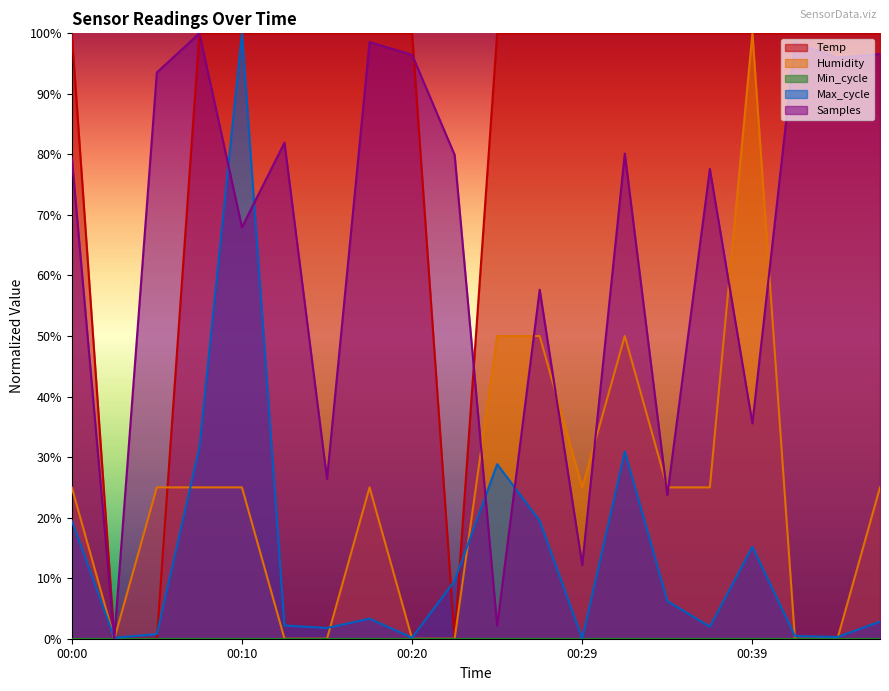

What is the maximum value for Temp?

100.0